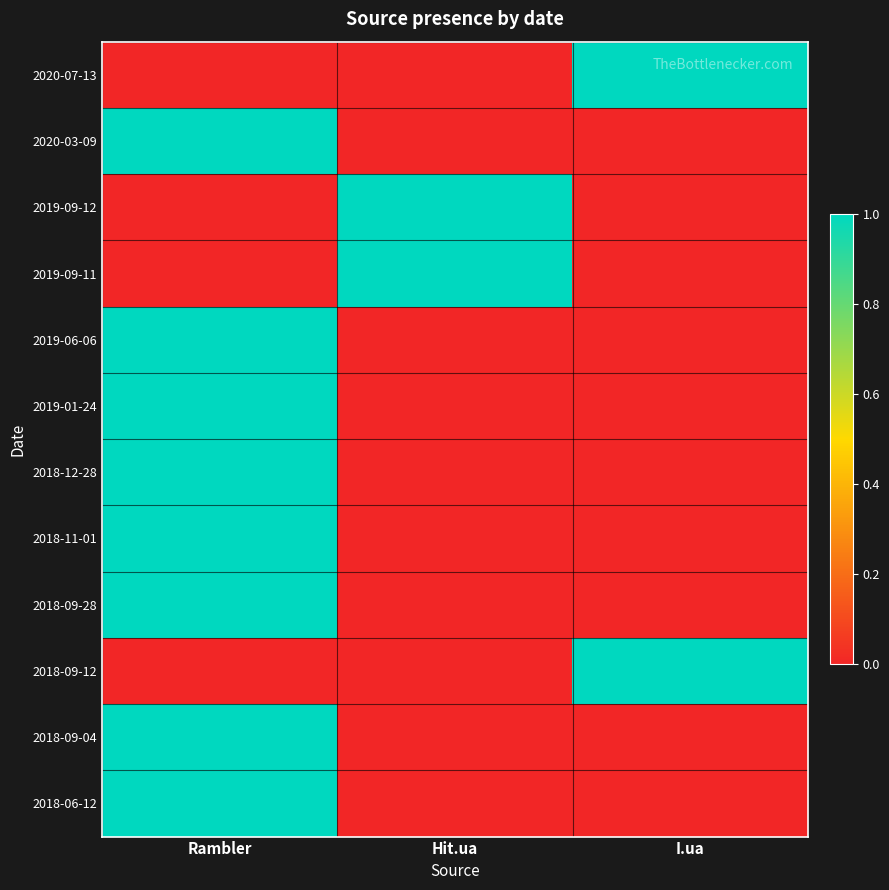

Reading right to left, list all the values displayed in this chart.

2020-07-13: I.ua=1	Hit.ua=0	Rambler=0
2020-03-09: I.ua=0	Hit.ua=0	Rambler=1
2019-09-12: I.ua=0	Hit.ua=1	Rambler=0
2019-09-11: I.ua=0	Hit.ua=1	Rambler=0
2019-06-06: I.ua=0	Hit.ua=0	Rambler=1
2019-01-24: I.ua=0	Hit.ua=0	Rambler=1
2018-12-28: I.ua=0	Hit.ua=0	Rambler=1
2018-11-01: I.ua=0	Hit.ua=0	Rambler=1
2018-09-28: I.ua=0	Hit.ua=0	Rambler=1
2018-09-12: I.ua=1	Hit.ua=0	Rambler=0
2018-09-04: I.ua=0	Hit.ua=0	Rambler=1
2018-06-12: I.ua=0	Hit.ua=0	Rambler=1